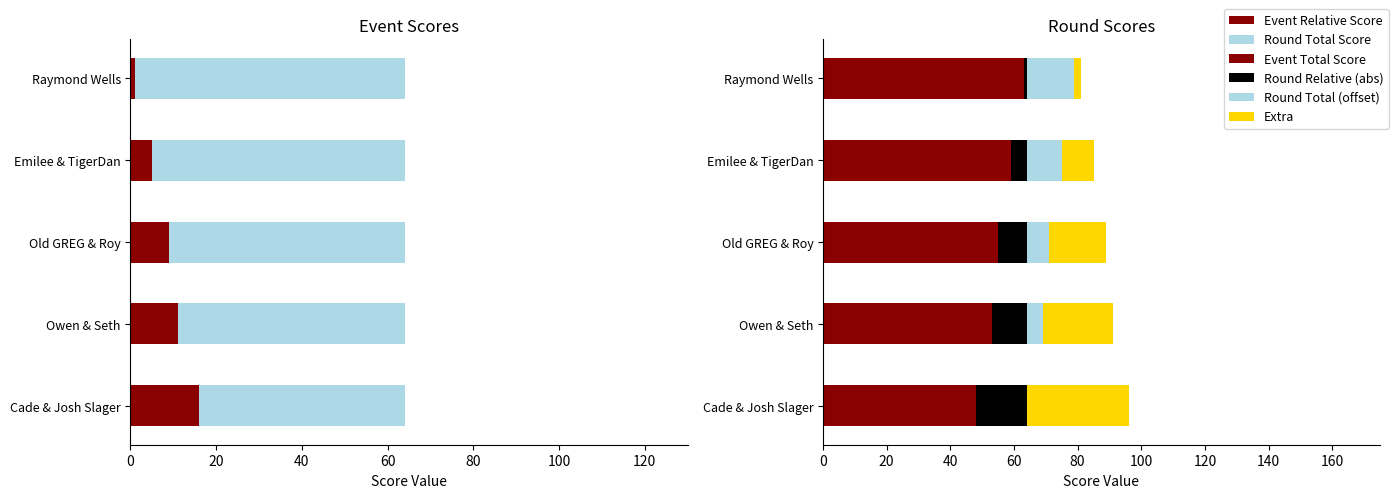

What are all the series names shown in the legend?

Event Relative Score, Round Total Score, Event Total Score, Round Relative (abs), Round Total (offset), Extra